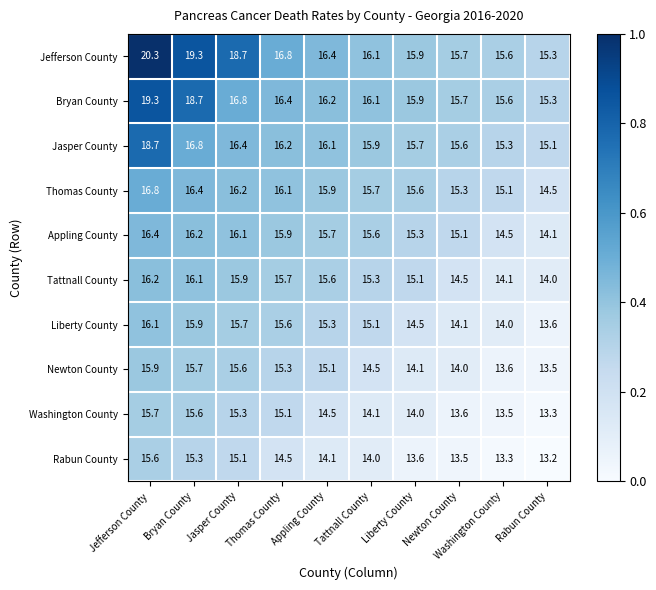

The value of Rabun County at Jasper County is 15.1. True or false?

True